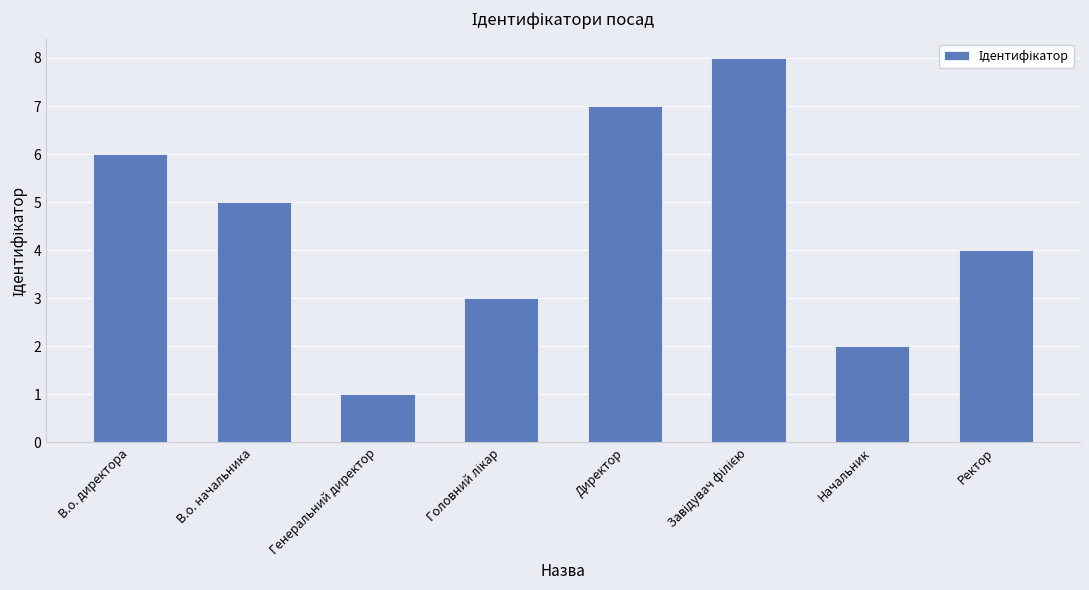

At which label is the value closest to 4?

Ректор